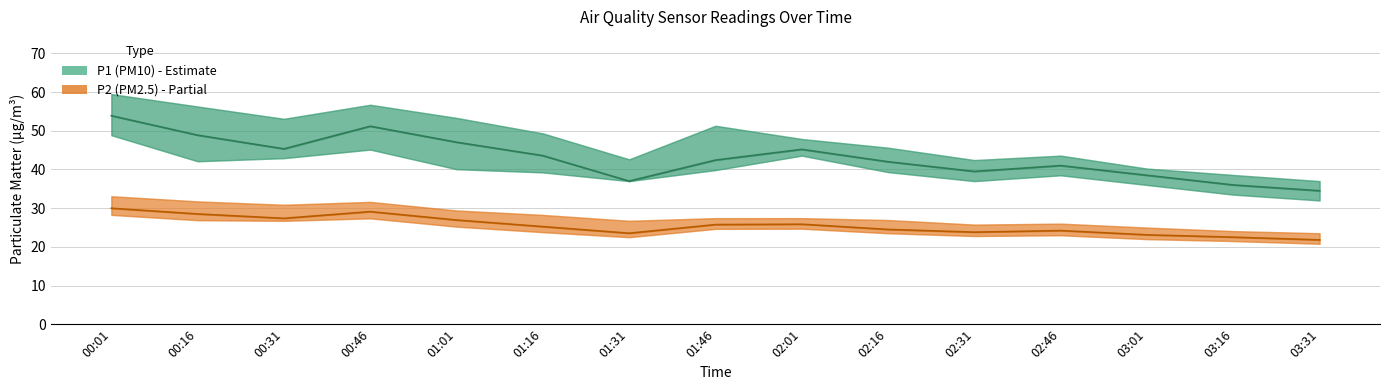

At 03:01, list the series in order from smallest to largest.

P2 (PM2.5), P1 (PM10)